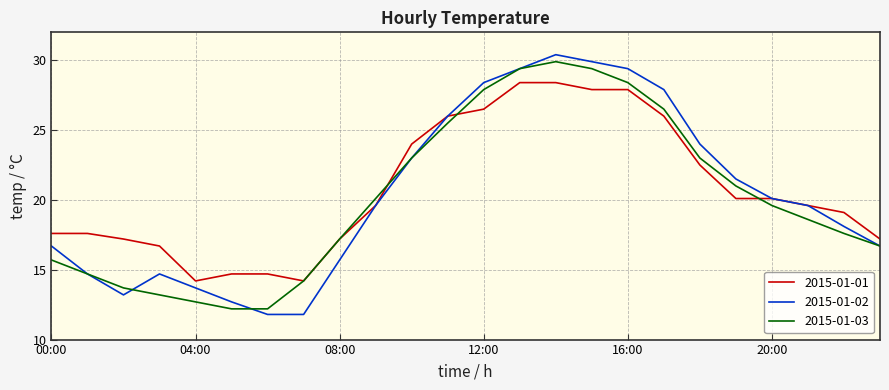

Which series has the largest range (max minus min)?

2015-01-02